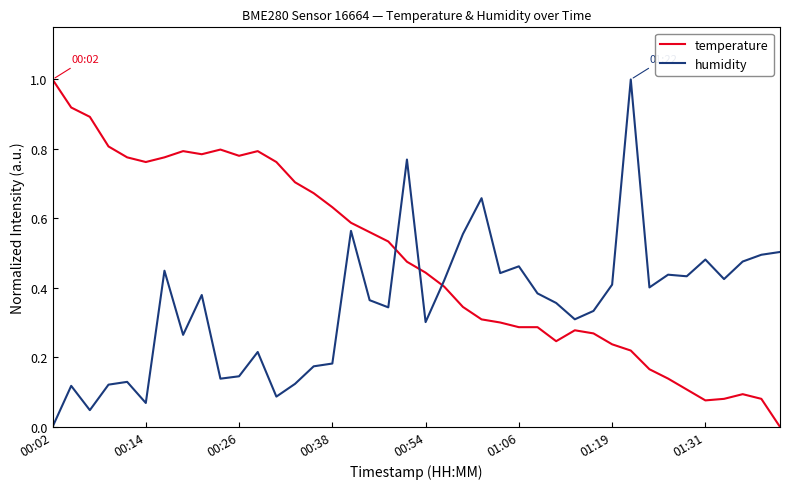

List the series in order of their overall mean, lowest first.

humidity, temperature